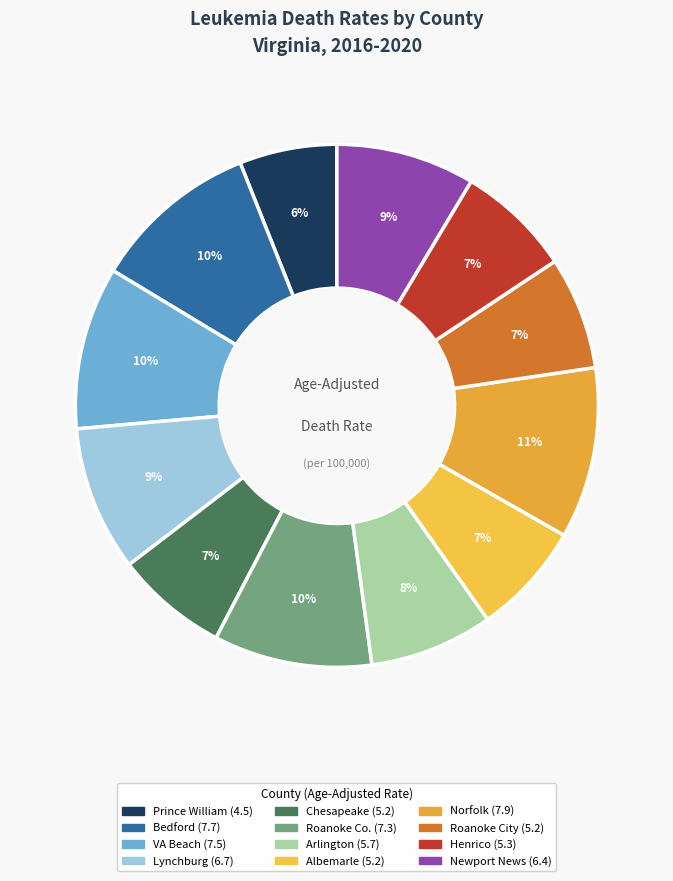

How many slices are in this pie chart?

12